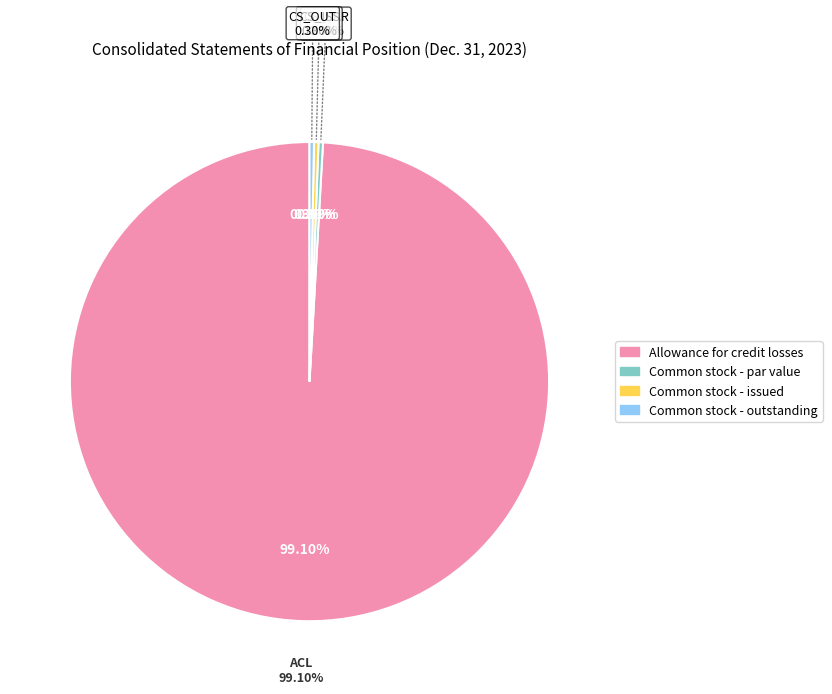

To the nearest percent, what is the average slice percentage?

25%